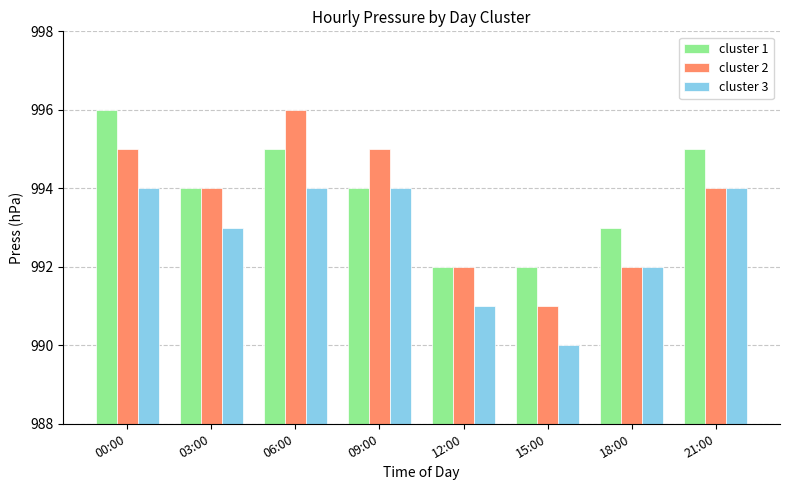

At how many categories does at least one series exceed 991?

8